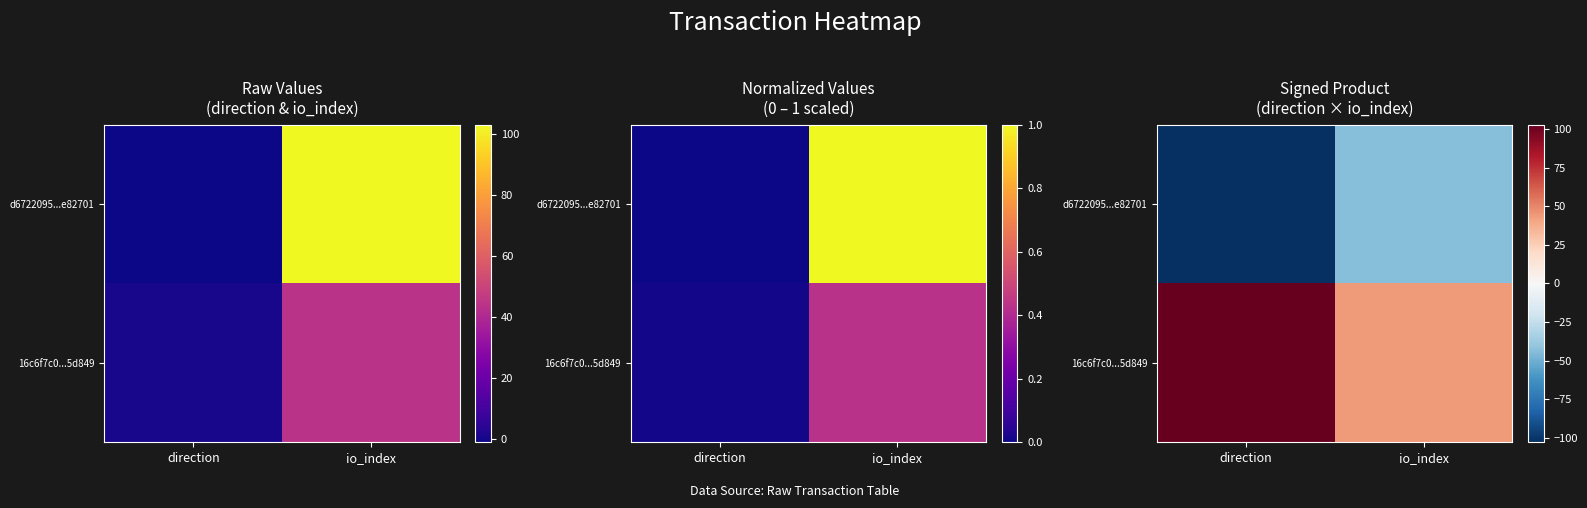

How many series are shown in this chart?

2